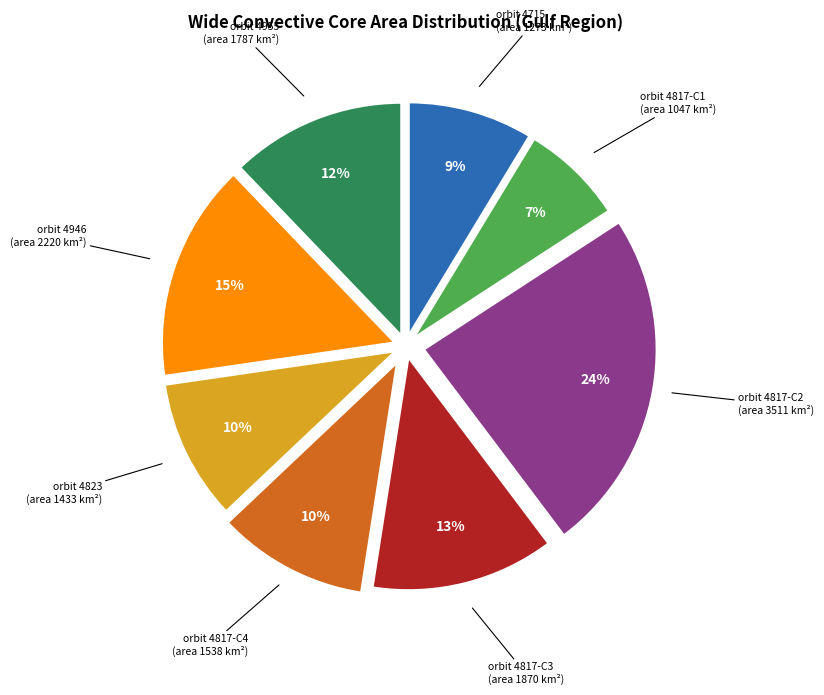

How many slices are in this pie chart?

8